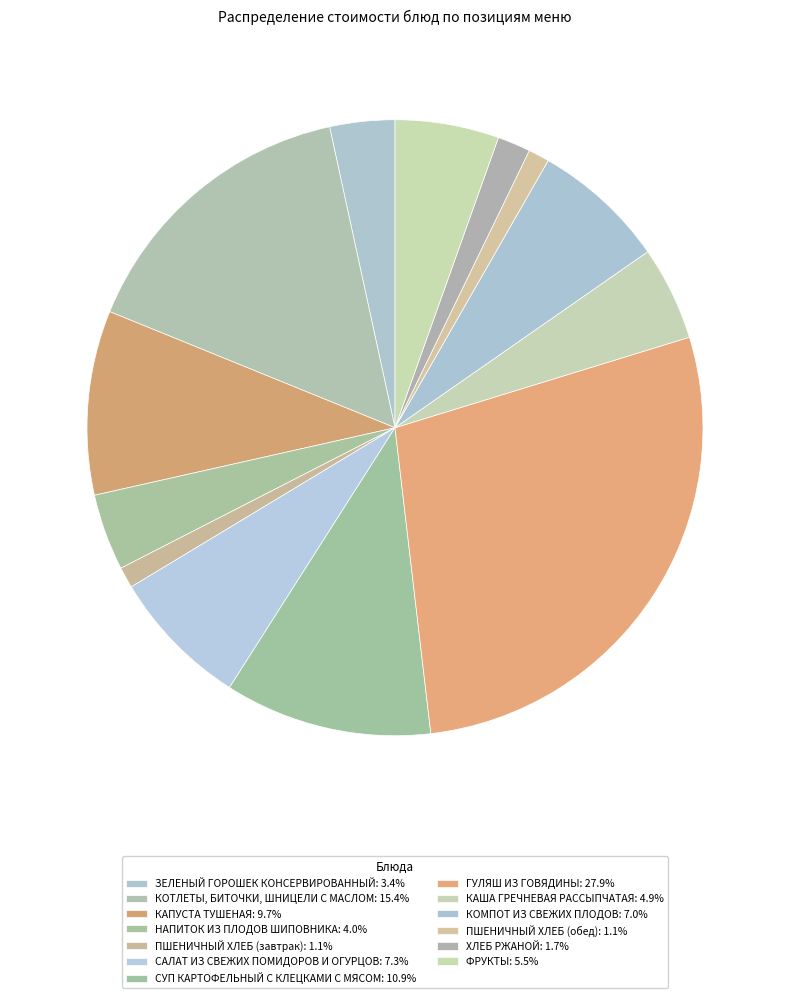

How many segments does this pie chart have?

13